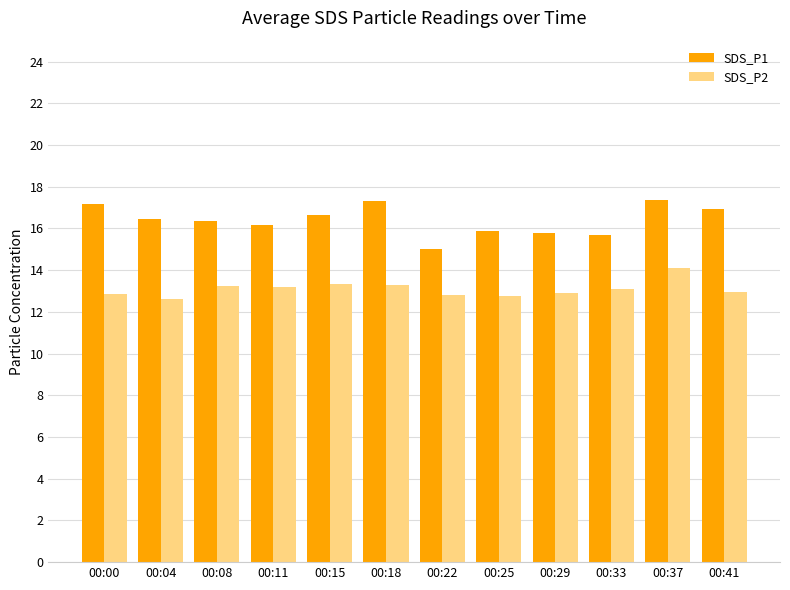

The value of SDS_P1 at 00:29 is 15.8. True or false?

True